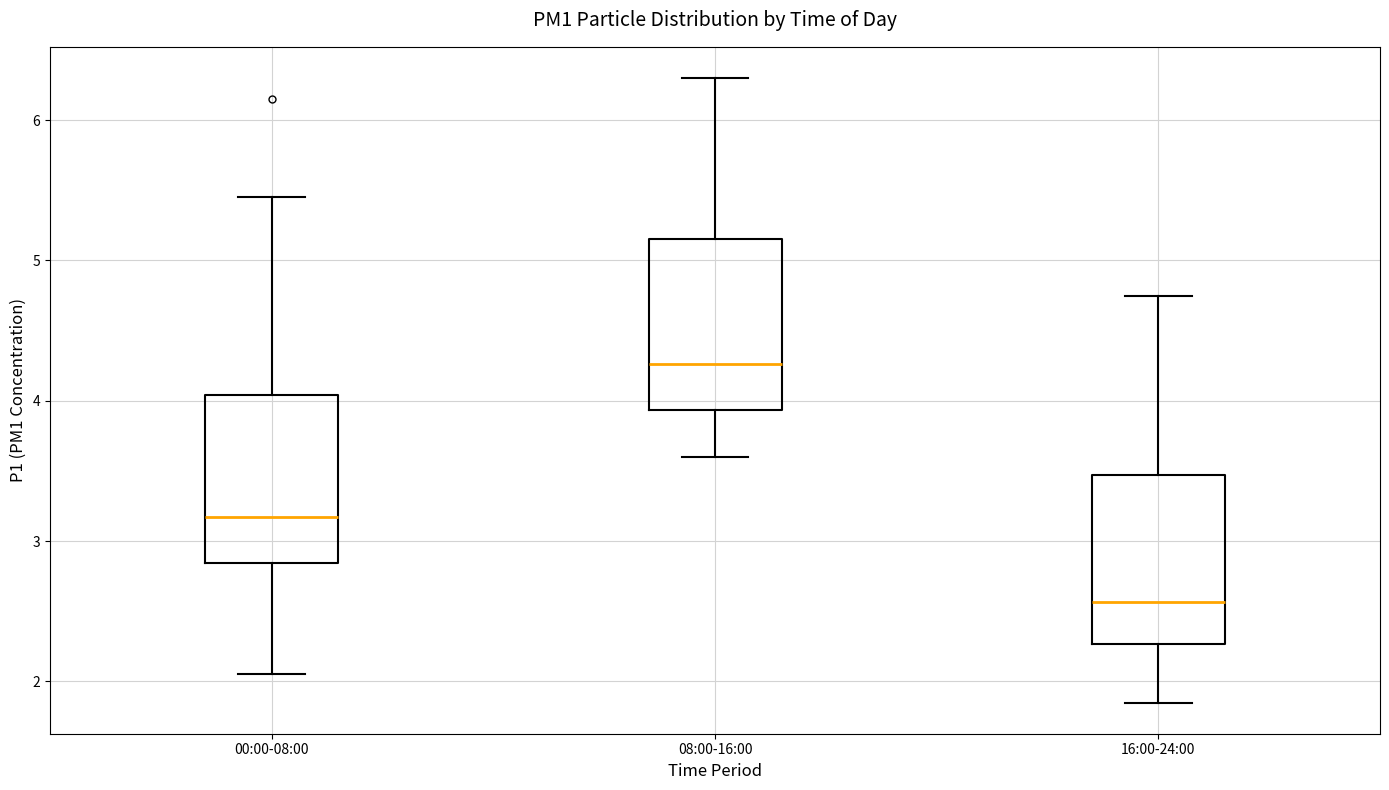

Reading left to right, read every box against the y-axis: the position of its median line, the range the box covers, and the ends of its whiskers. The values are not printed on the chart, so give them approximately, as read against the axis.

00:00-08:00: median 3.2, box 2.8 to 4.0, whiskers 2.1 to 5.5
08:00-16:00: median 4.3, box 3.9 to 5.2, whiskers 3.6 to 6.3
16:00-24:00: median 2.6, box 2.3 to 3.5, whiskers 1.9 to 4.8